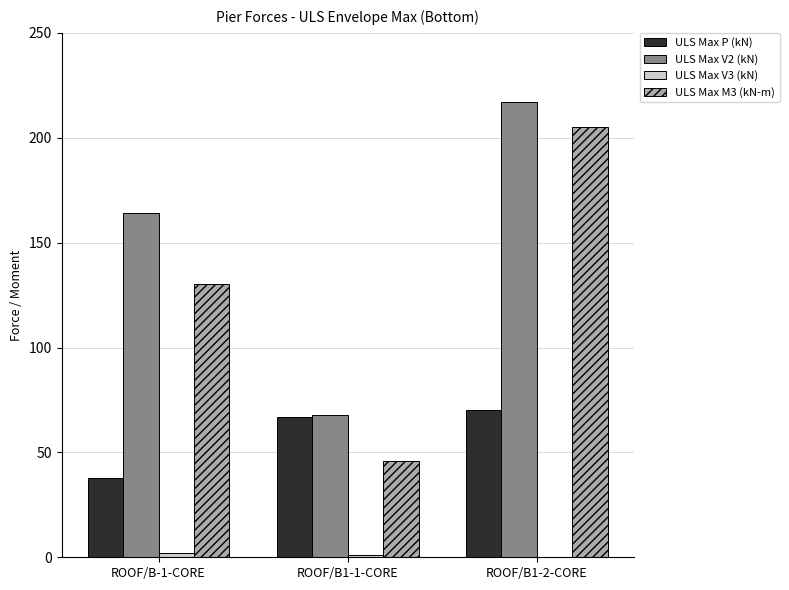

Between ROOF/B-1-CORE and ROOF/B1-1-CORE, which series saw the biggest shift?

ULS Max V2 (kN)